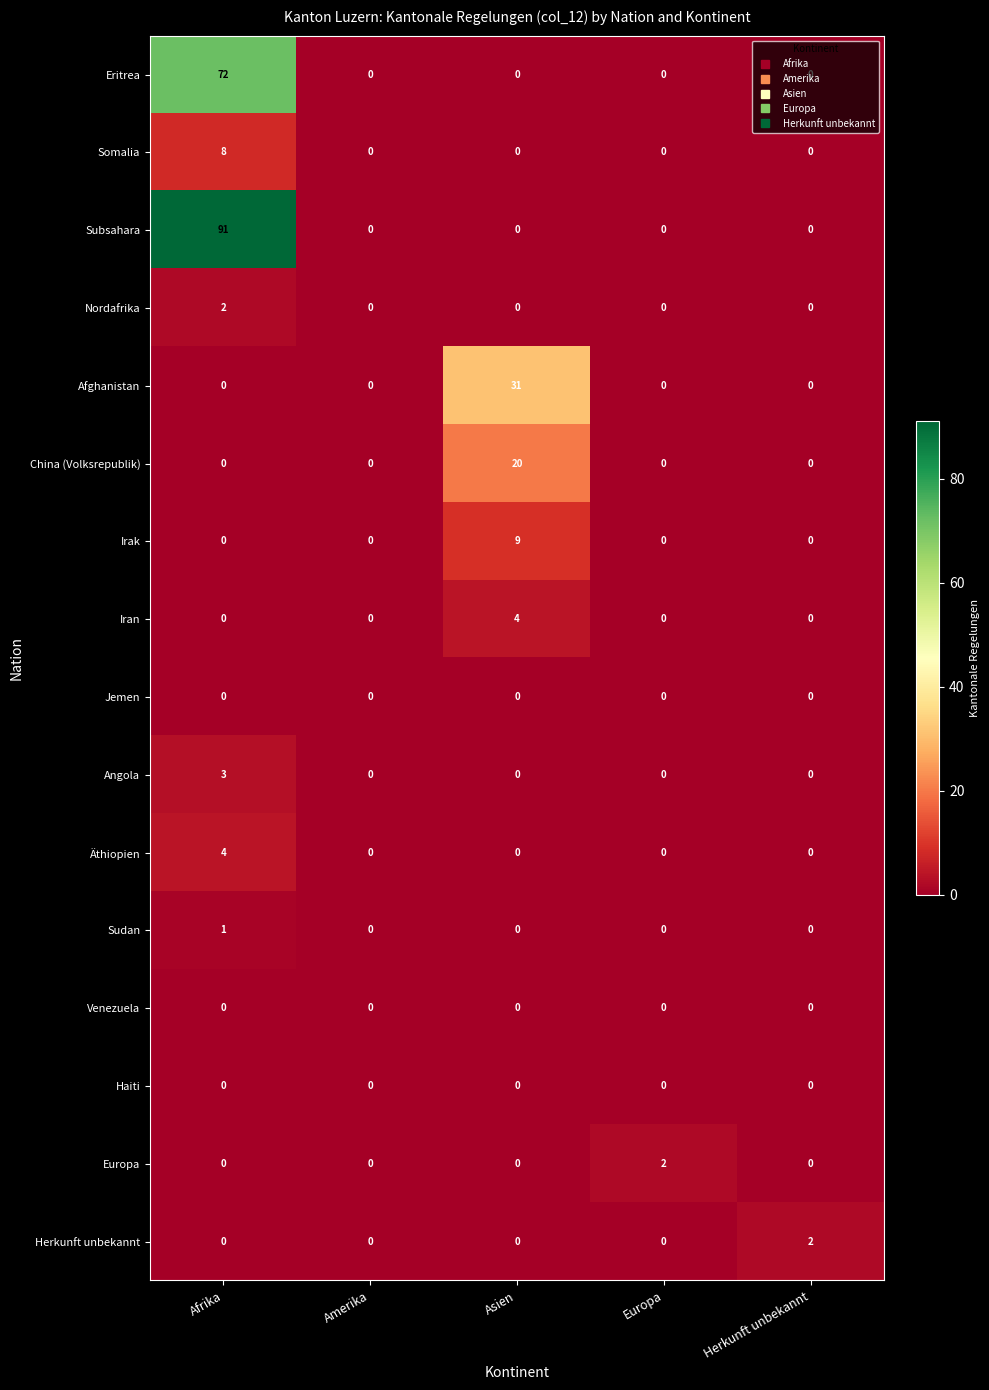

Count the Sudan values in the range 0 to 1.

5